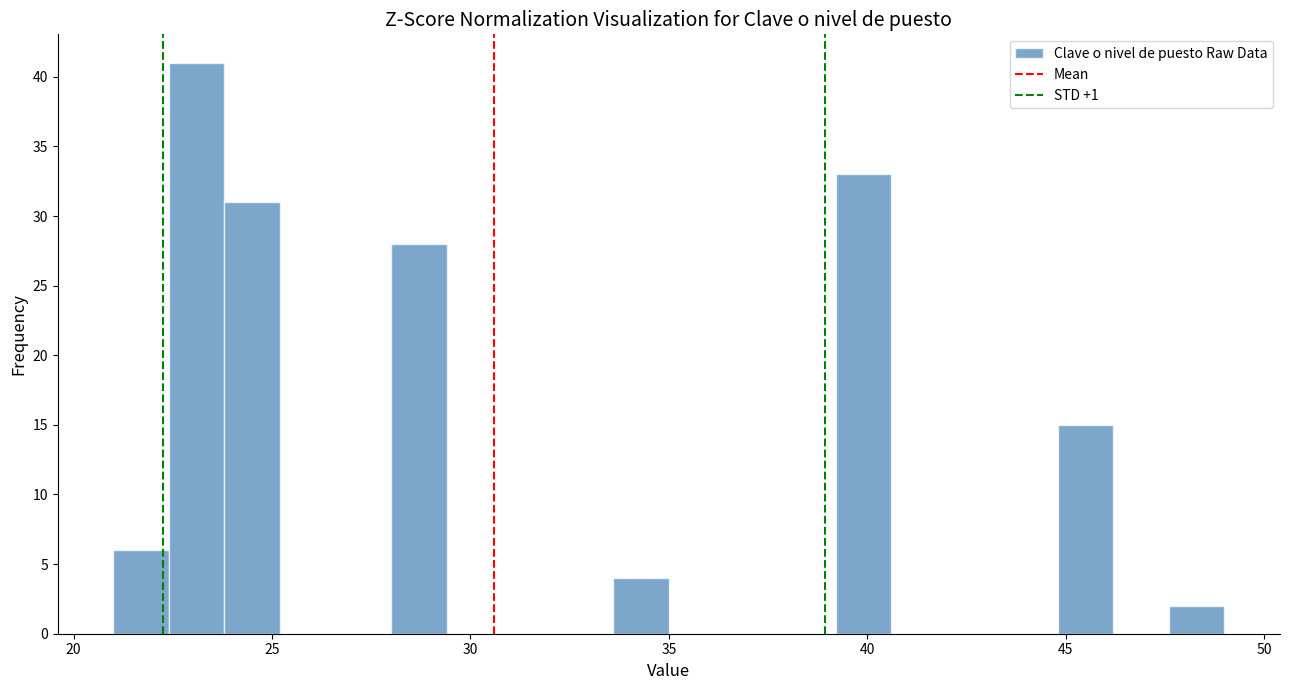

Read against the x-axis, roughly where is the centre of the tallest bar?

23.0